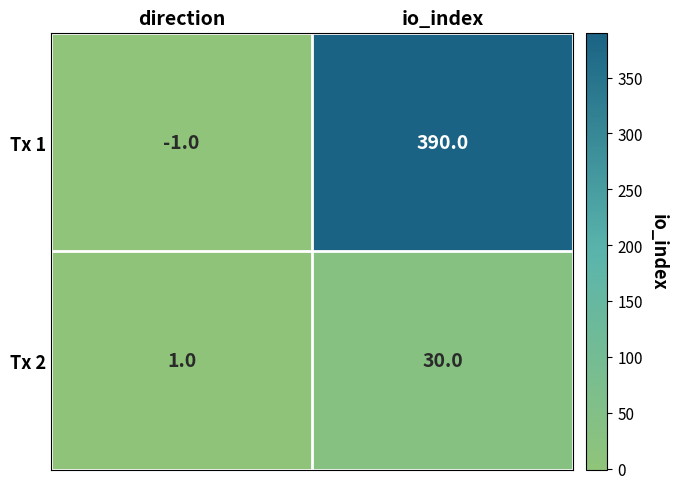

Is it true that Tx 1 equals -1 at direction?

True